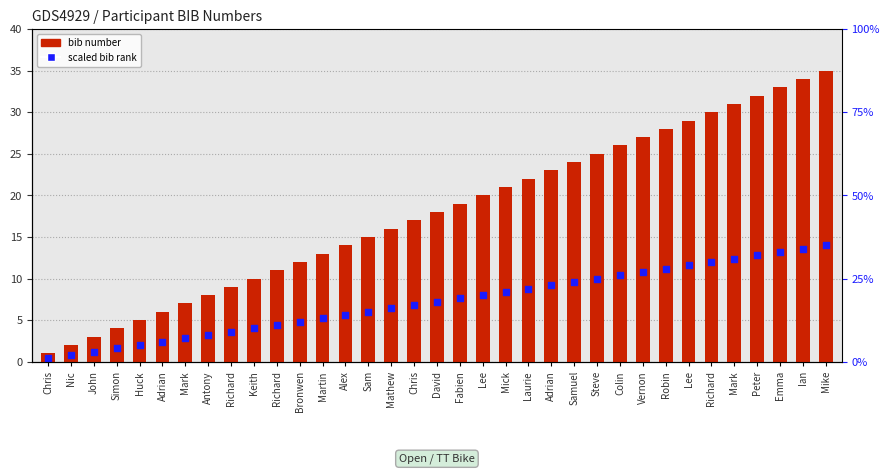

Which series reaches the maximum Y coordinate?

bib number